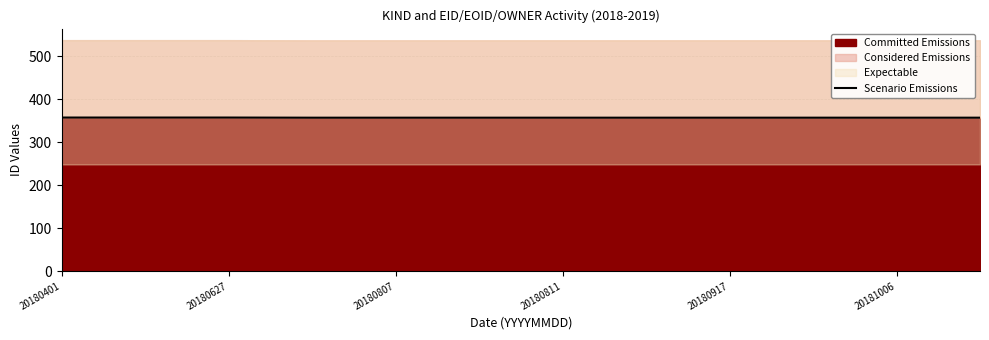

Approximately how many times larger is the value at 20180917 compared to 20180627?

1.0